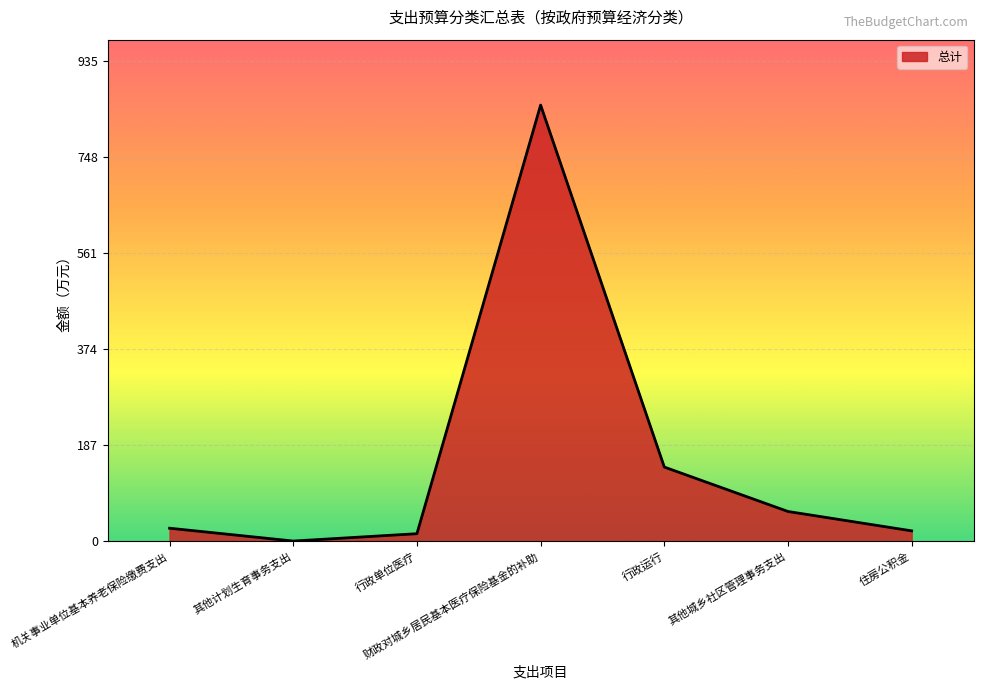

Reading left to right, list all the values displayed in this chart.

机关事业单位基本养老保险缴费支出=25.3	其他计划生育事务支出=0.3	行政单位医疗=14.6	财政对城乡居民基本医疗保险基金的补助=850.0	行政运行=144.5	其他城乡社区管理事务支出=57.9	住房公积金=20.1